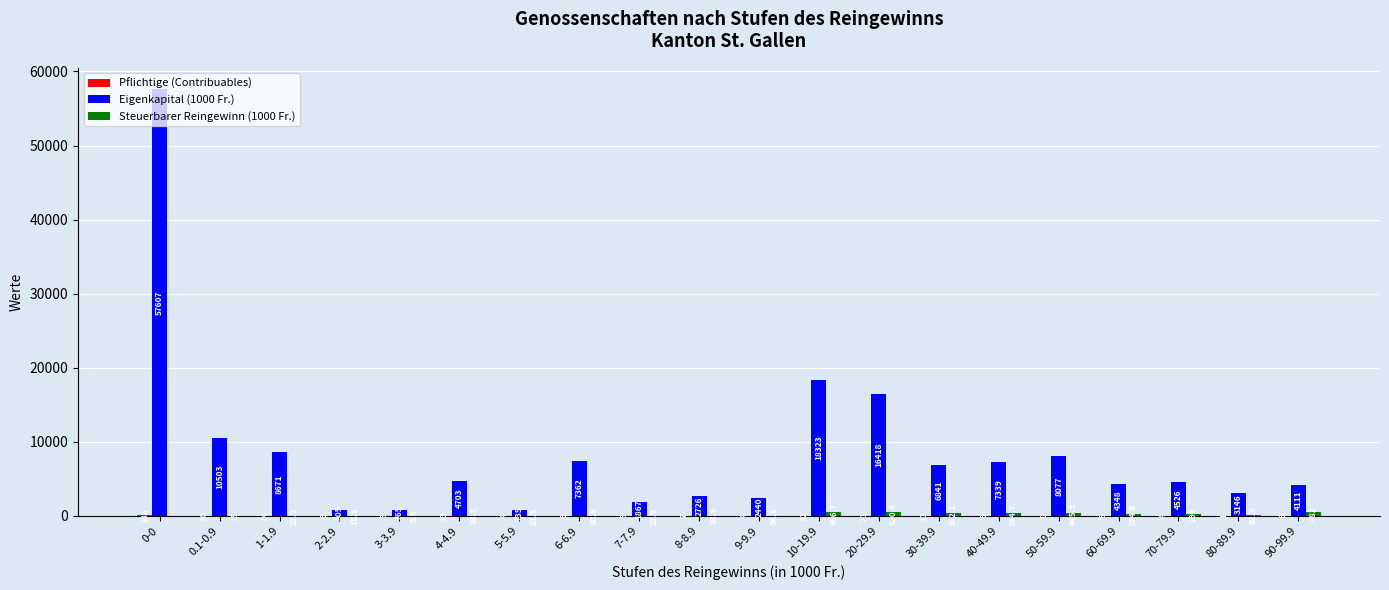

Which label corresponds to the largest value in the chart?

0-0